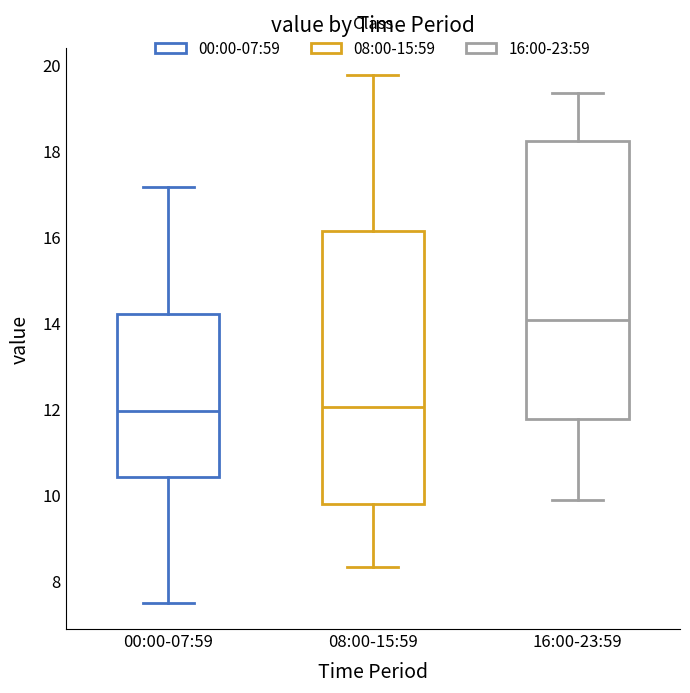

Reading left to right, read every box against the y-axis: the position of its median line, the range the box covers, and the ends of its whiskers. The values are not printed on the chart, so give them approximately, as read against the axis.

00:00-07:59: median 12.0, box 10.4 to 14.2, whiskers 7.6 to 17.2
08:00-15:59: median 12.0, box 9.8 to 16.2, whiskers 8.4 to 19.8
16:00-23:59: median 14.0, box 11.8 to 18.2, whiskers 9.8 to 19.4